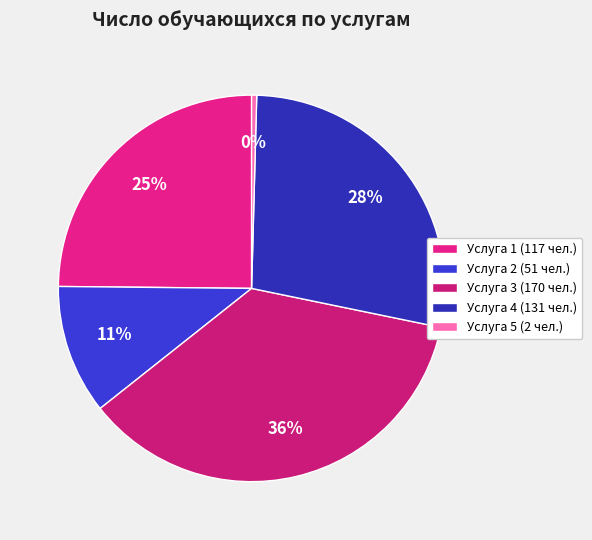

How many segments does this pie chart have?

5